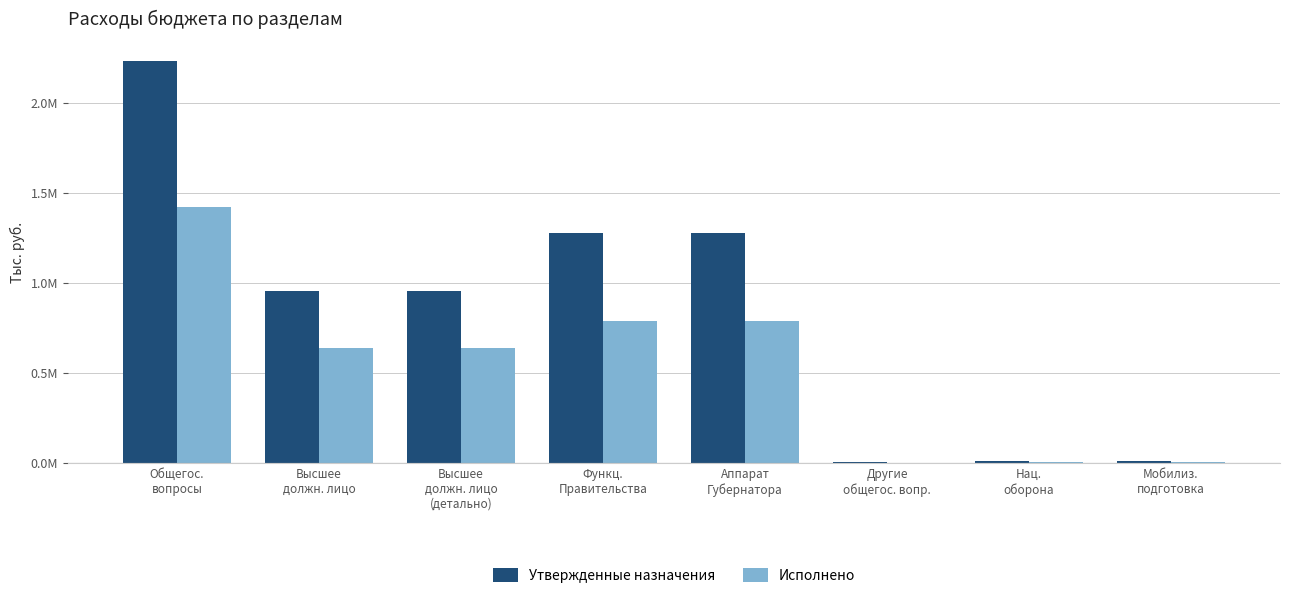

At which label does Исполнено reach its peak?

Общегос.
вопросы